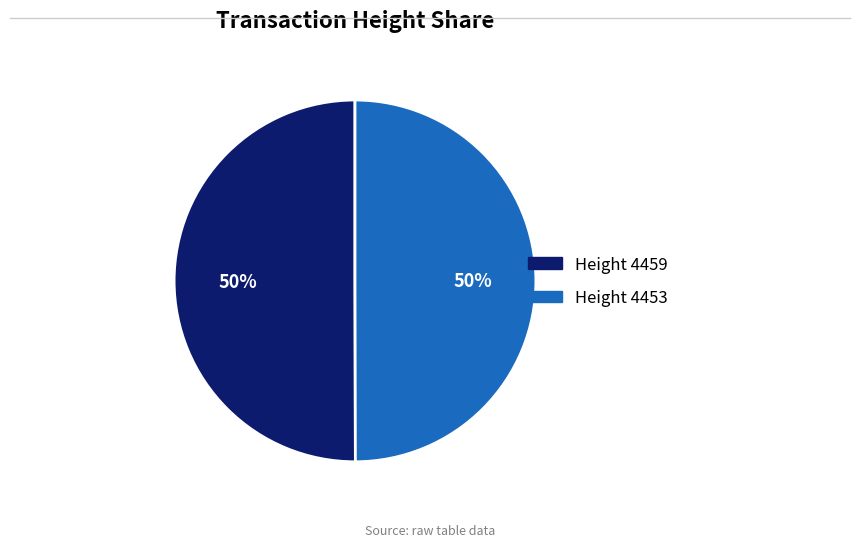

Count the number of slices in the pie.

2